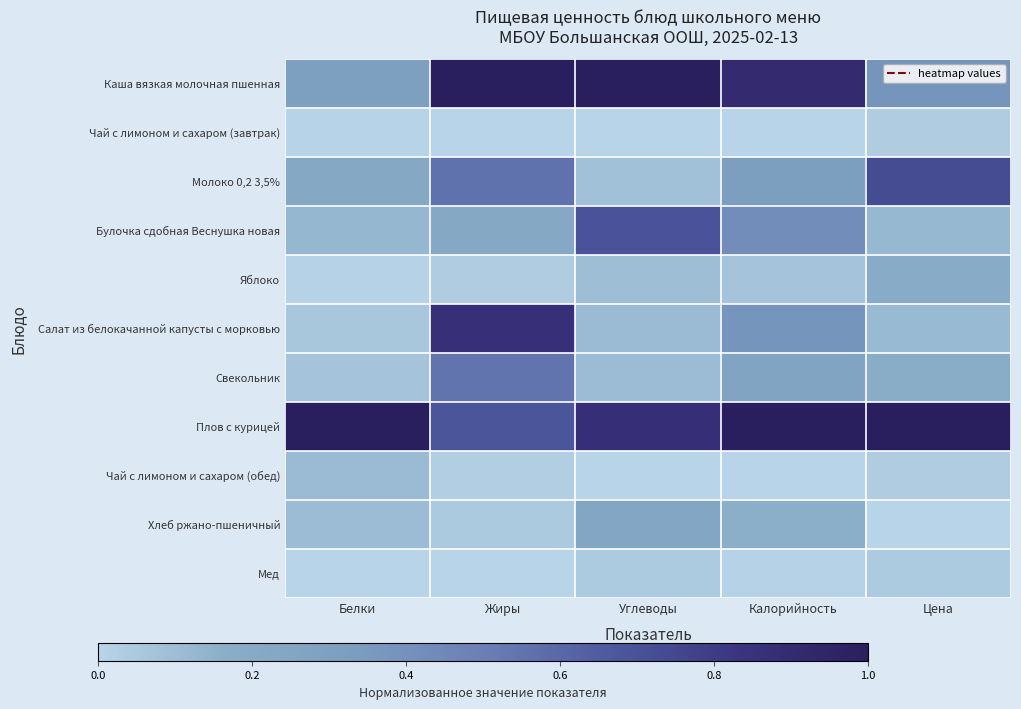

At which category is the sum across all series the highest?

Жиры